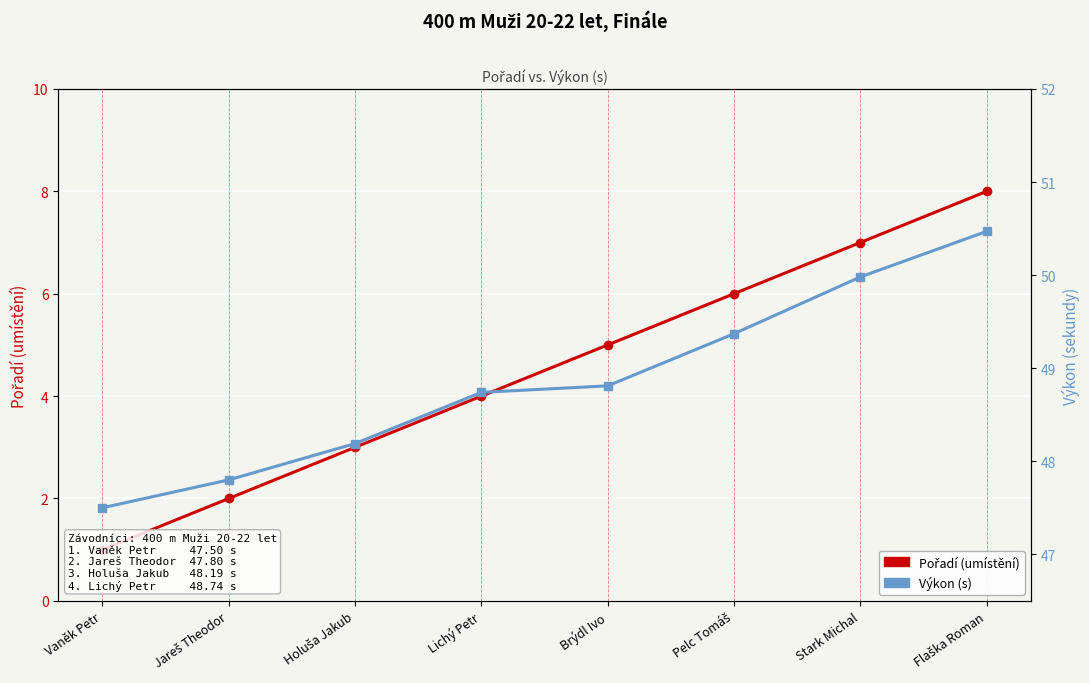

At how many categories does at least one series exceed 48?

6